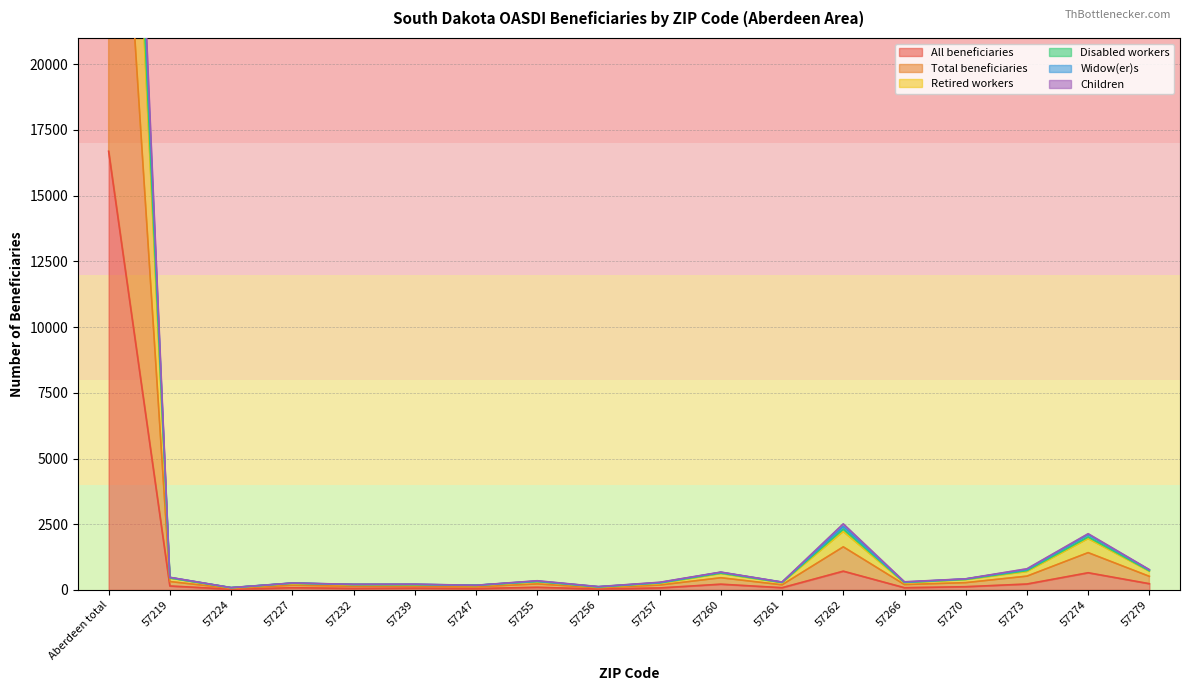

At how many categories does at least one series exceed 38587?

1